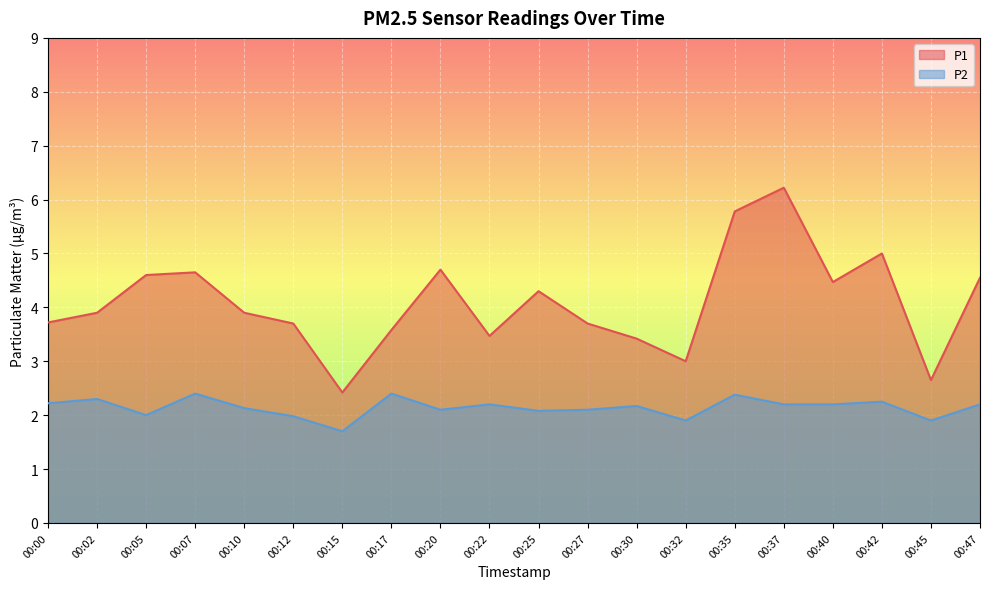

The P1 series shows 4.7 at 00:30. True or false?

False